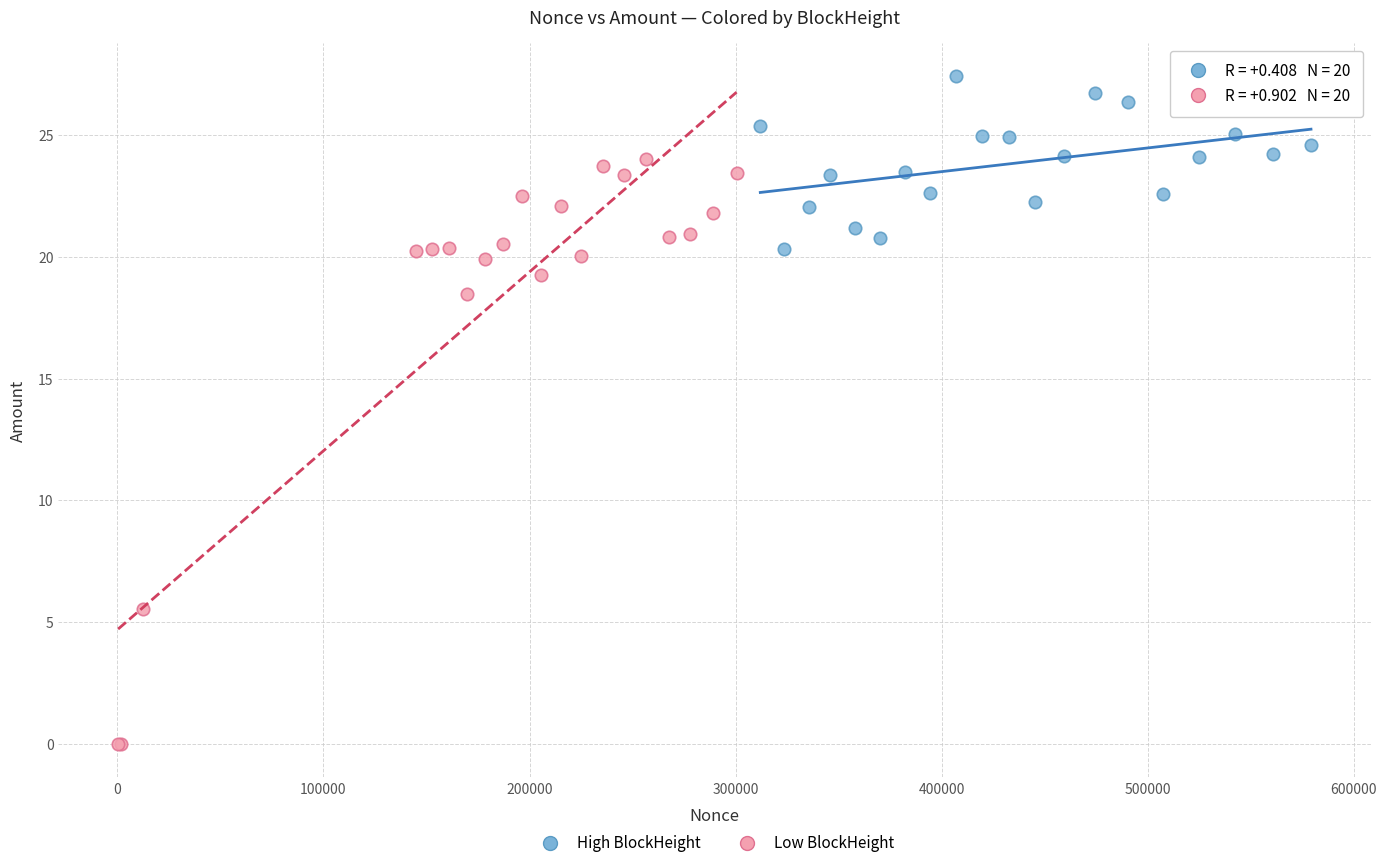

Which series reaches the maximum Y coordinate?

High BlockHeight